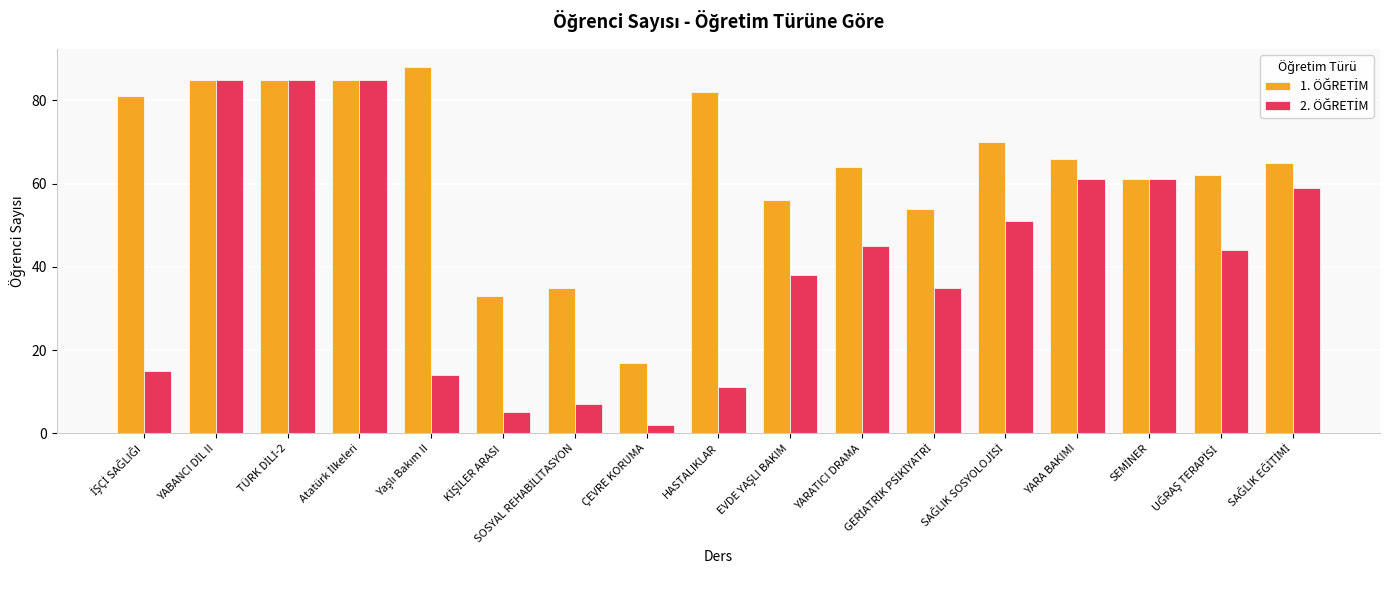

At how many categories does at least one series exceed 83?

4